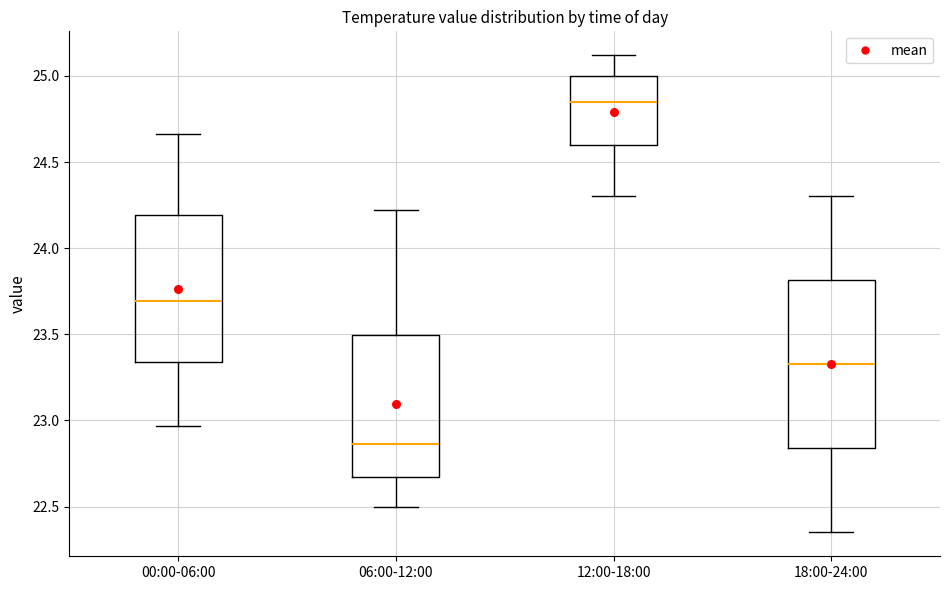

Reading left to right, read every box against the y-axis: the position of its median line, the range the box covers, and the ends of its whiskers. The values are not printed on the chart, so give them approximately, as read against the axis.

00:00-06:00: median 23.70, box 23.35 to 24.20, whiskers 22.95 to 24.65
06:00-12:00: median 22.85, box 22.65 to 23.50, whiskers 22.50 to 24.20
12:00-18:00: median 24.85, box 24.60 to 25.00, whiskers 24.30 to 25.10
18:00-24:00: median 23.35, box 22.85 to 23.80, whiskers 22.35 to 24.30